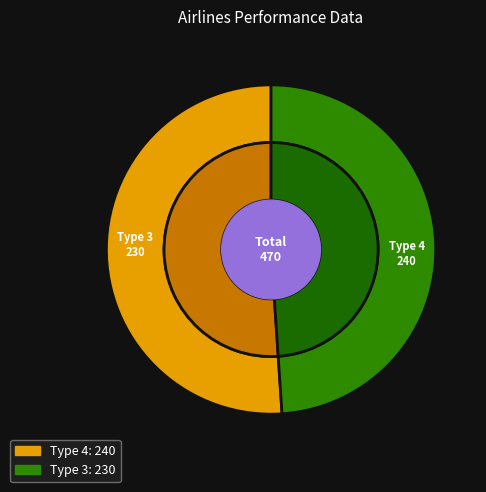

Rank the categories by value from lowest to highest.

3, 4